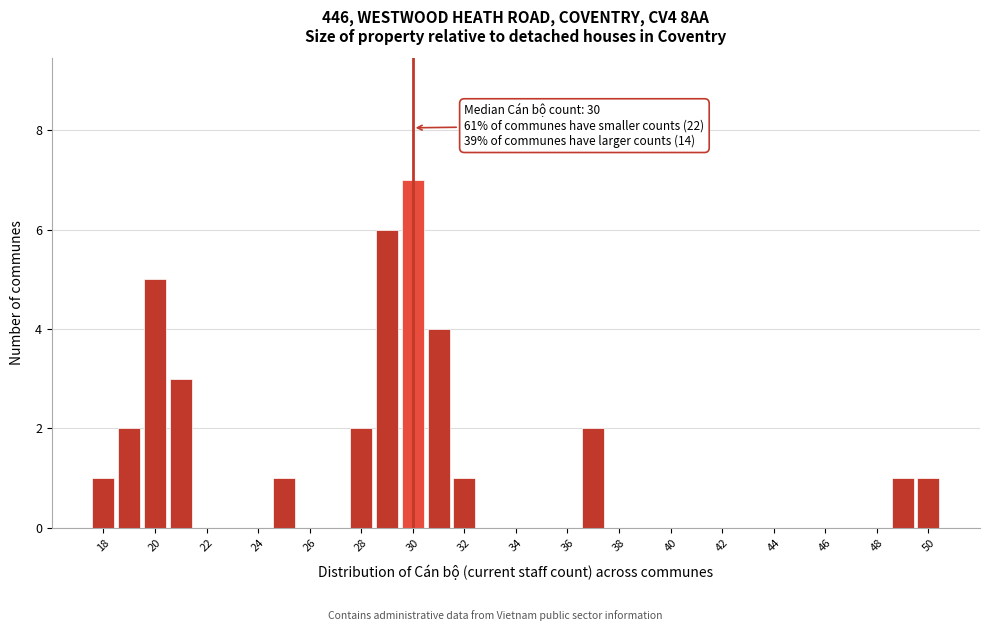

Over which range of the x-axis is the bar tallest?

29.5 to 30.5